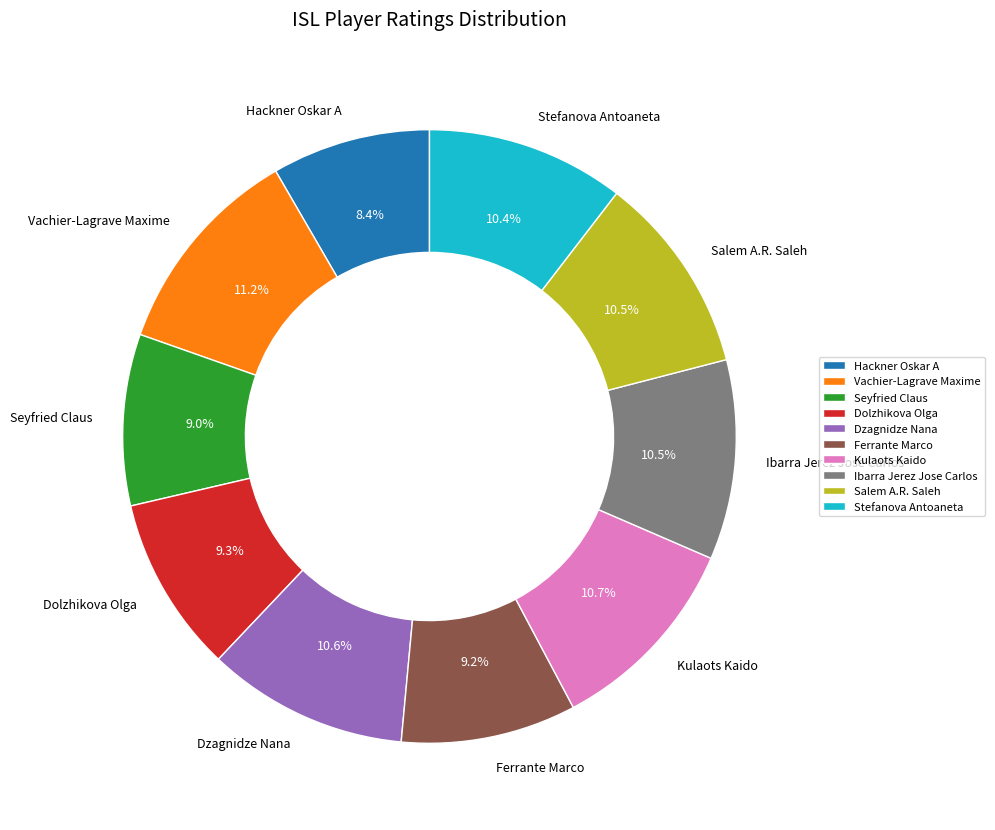

Count the number of slices in the pie.

10